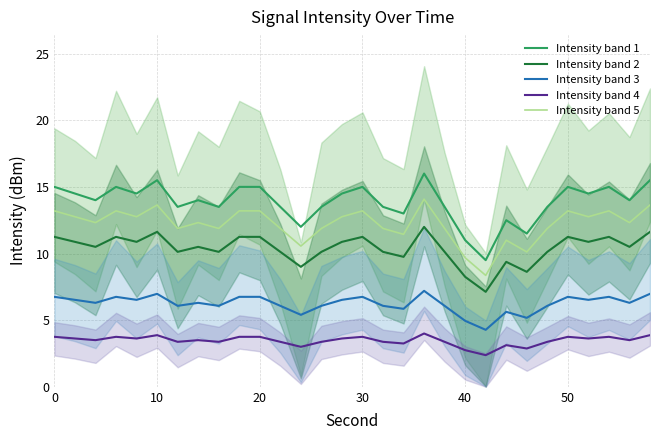

The Intensity band 3 series shows 1.8 at 50. True or false?

False